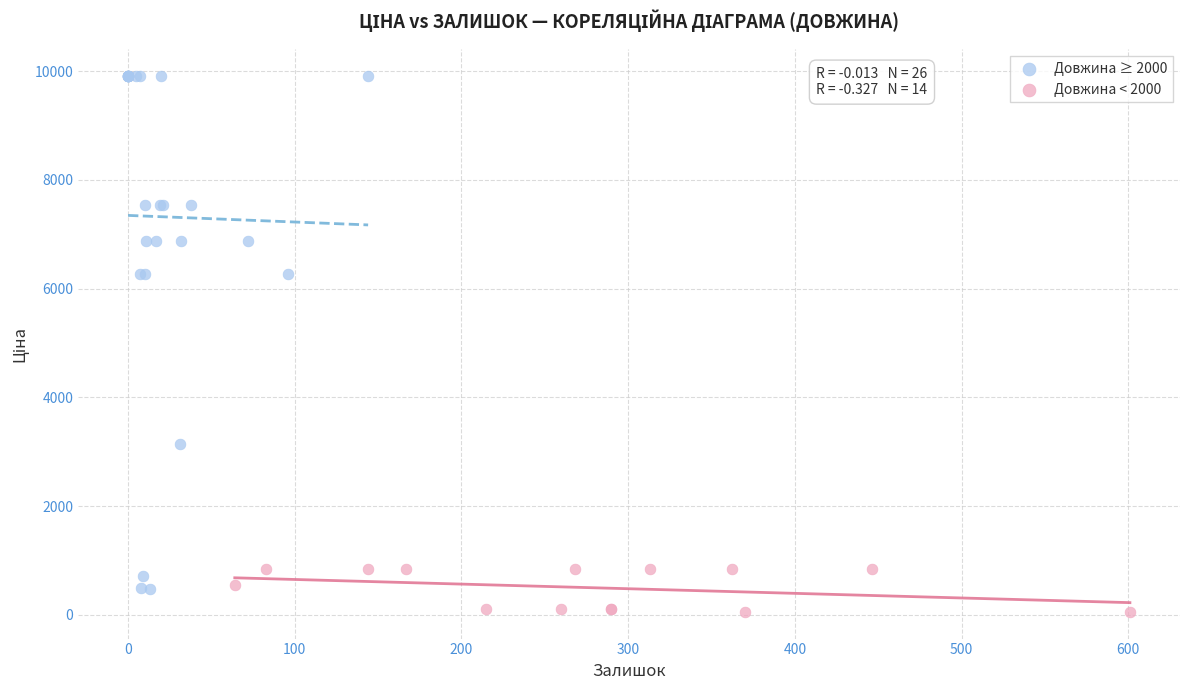

What are all the series names shown in the legend?

Довжина ≥ 2000, Довжина < 2000